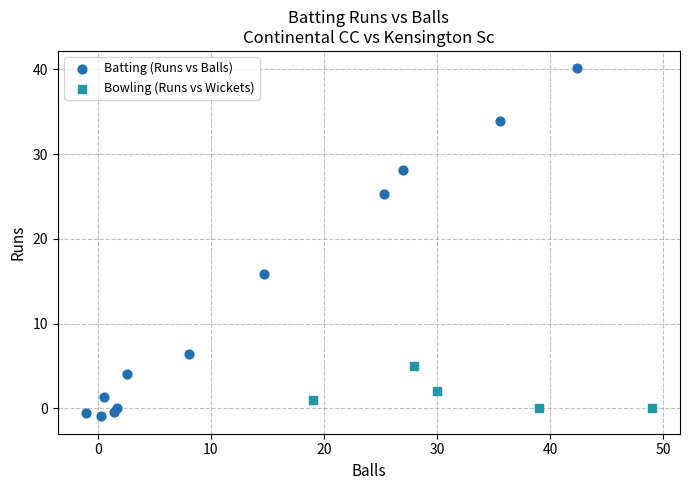

Which series reaches the maximum Y coordinate?

Batting (Runs vs Balls)